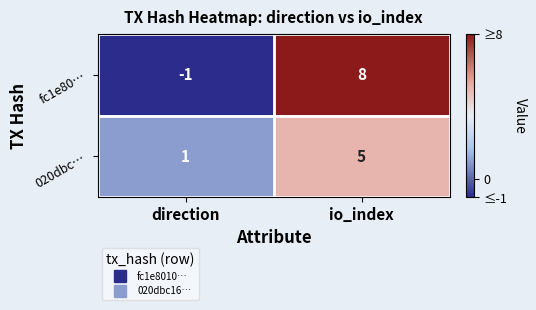

At which category does the chart reach its peak across all series?

io_index